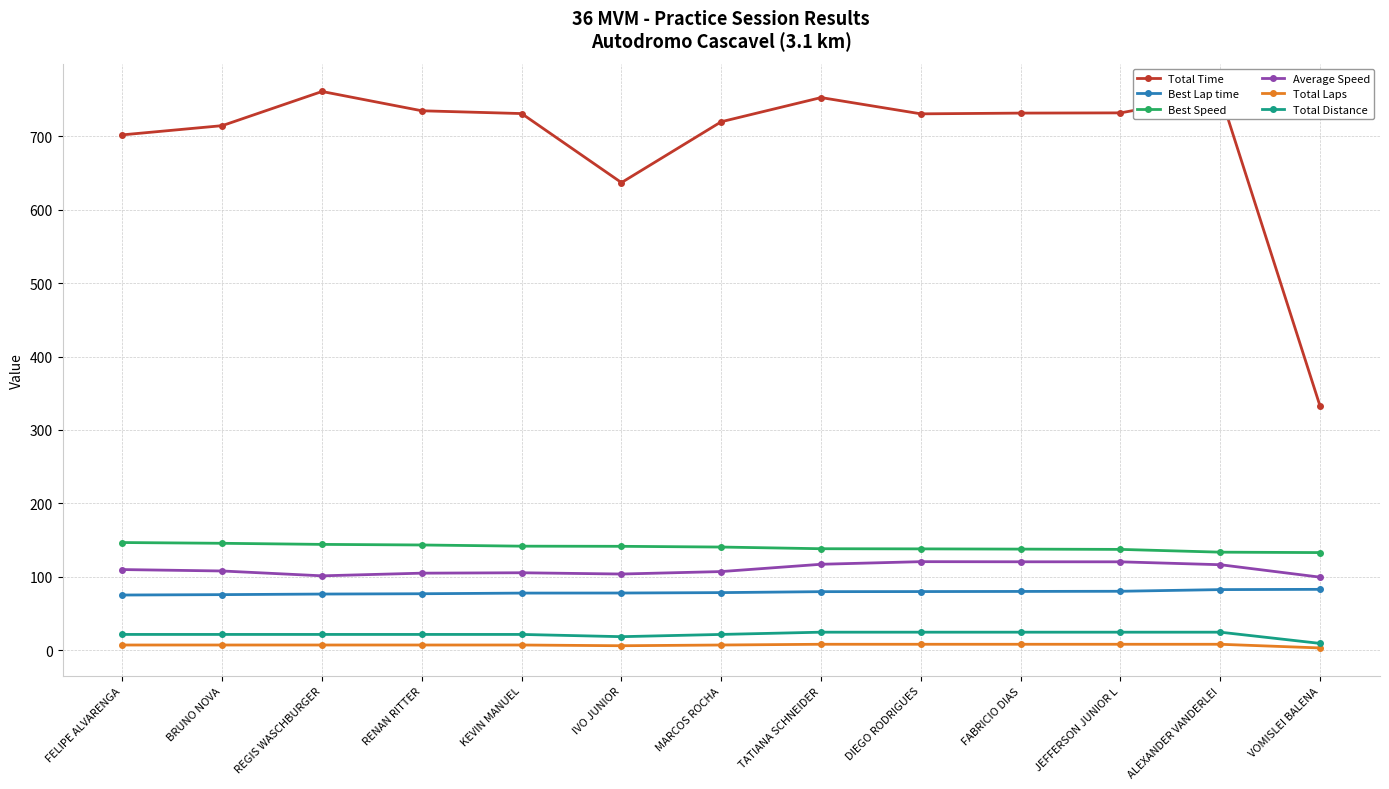

True or false: Total Distance and Best Lap time intersect in this chart.

False